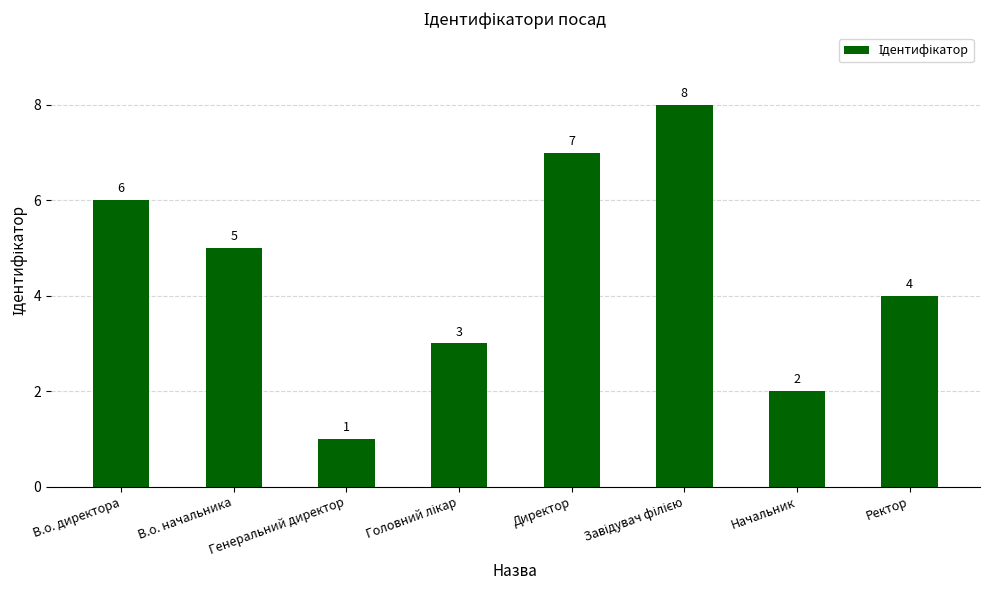

What is the greatest value displayed?

8